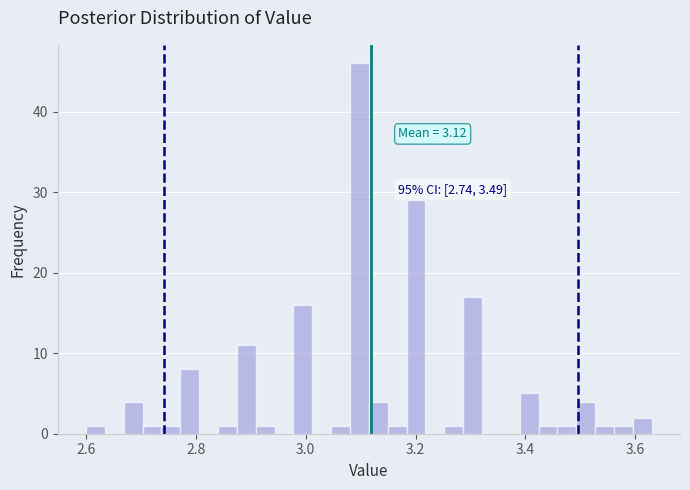

Read against the x-axis, roughly where is the centre of the tallest bar?

3.10